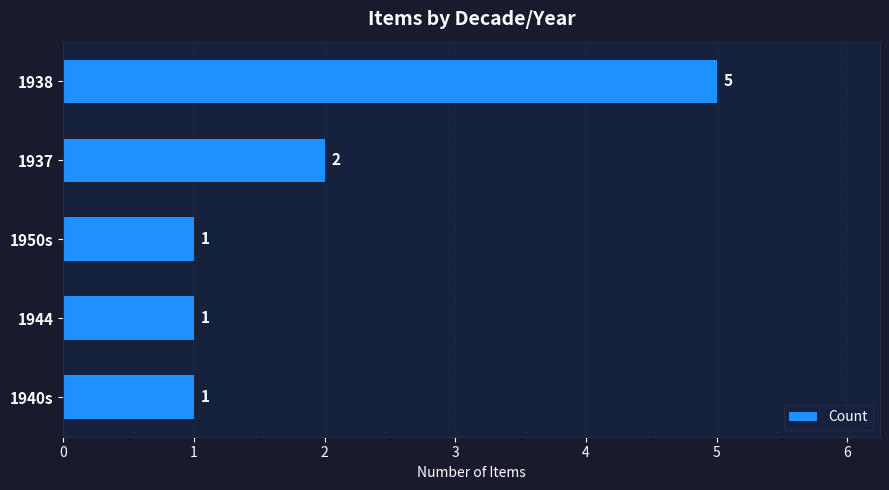

Is it true that the value at 1937 is 2?

True